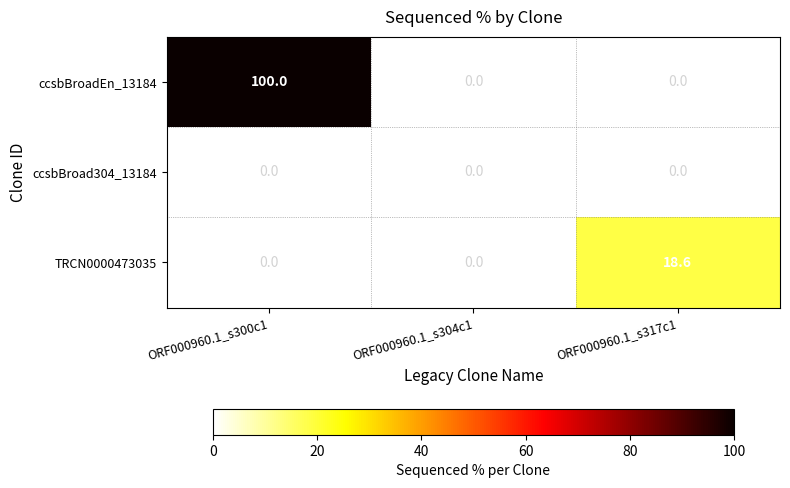

True or false: ccsbBroadEn_13184 has a value of 100.0 at ORF000960.1_s300c1.

True